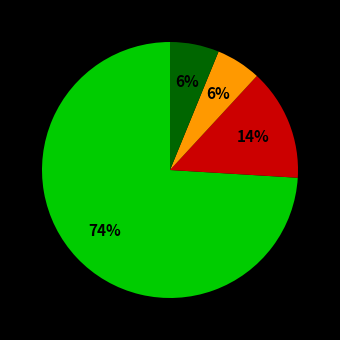

How many slices are in this pie chart?

4